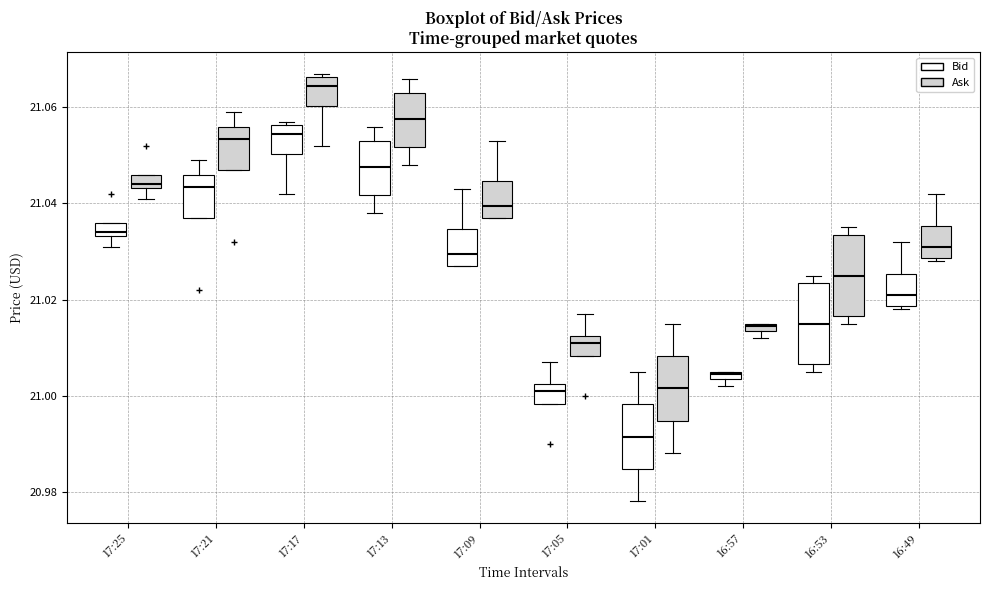

Where is the upper edge of the box for 16:49 (Ask) on the y-axis? The values are not printed on the chart, so give them approximately, as read against the axis.

21.036